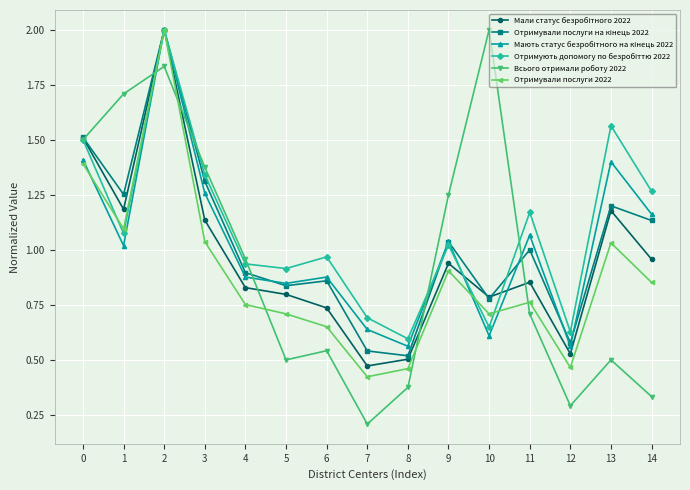

How many lines are shown in the chart?

6